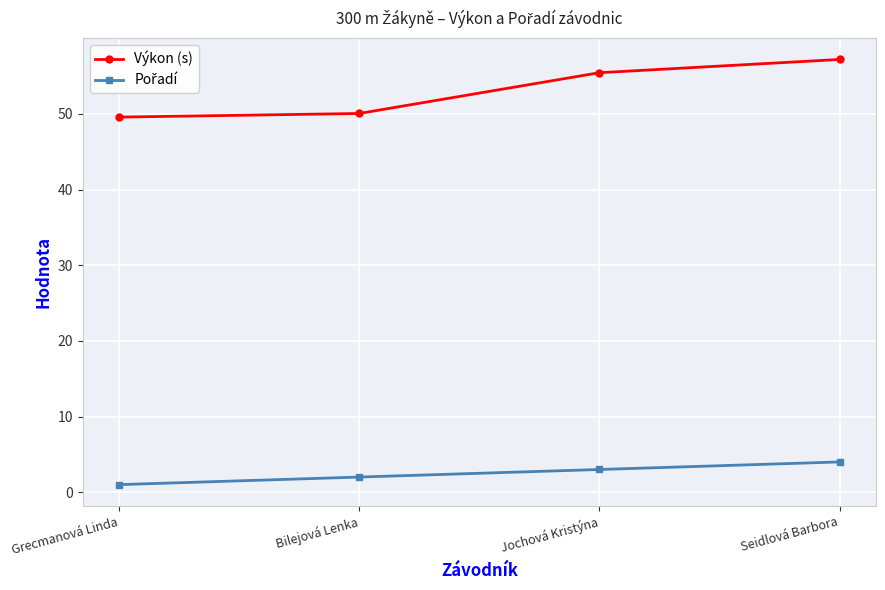

What is the value of the Výkon (s) point at the 4th from the left?

57.2